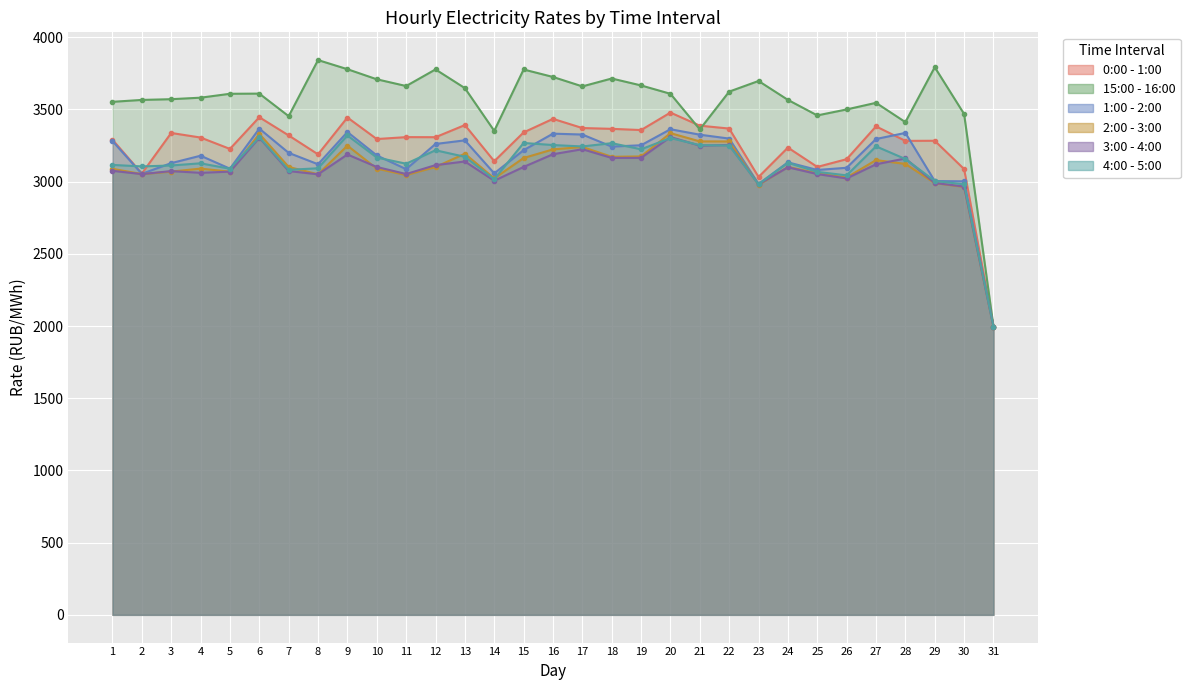

True or false: 0:00 - 1:00 has a value of 2289.6 at 4.

False